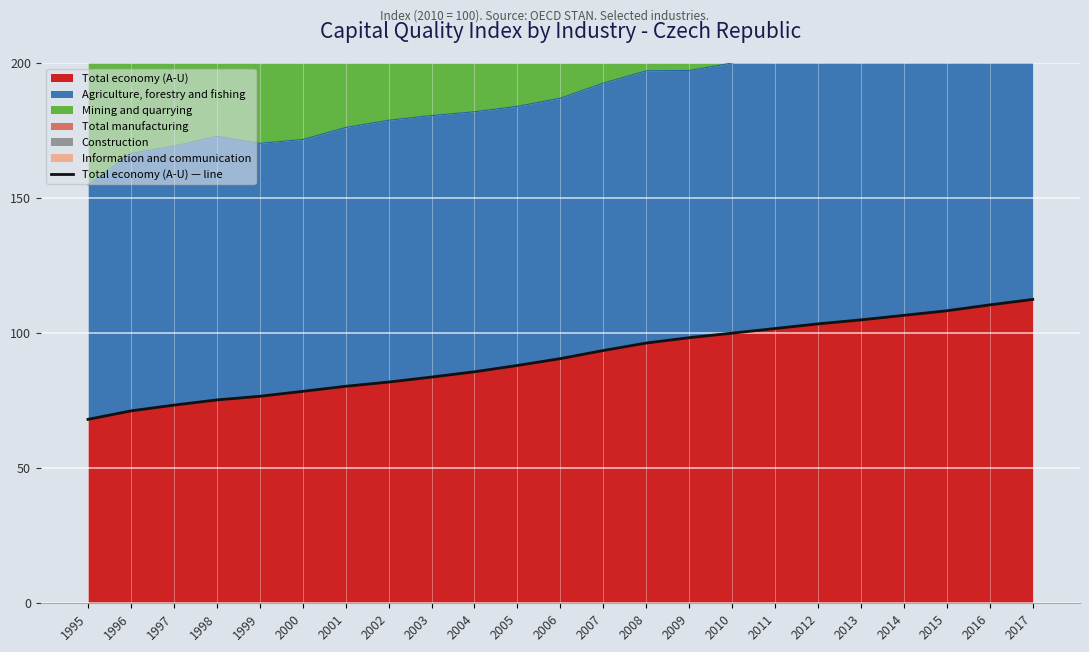

Reading left to right, what are all the values shown in this chart?

1995=68.1	1996=71.2	1997=73.3	1998=75.3	1999=76.6	2000=78.5	2001=80.3	2002=81.9	2003=83.7	2004=85.7	2005=88.0	2006=90.6	2007=93.6	2008=96.3	2009=98.3	2010=100.0	2011=101.7	2012=103.4	2013=104.9	2014=106.6	2015=108.3	2016=110.5	2017=112.5